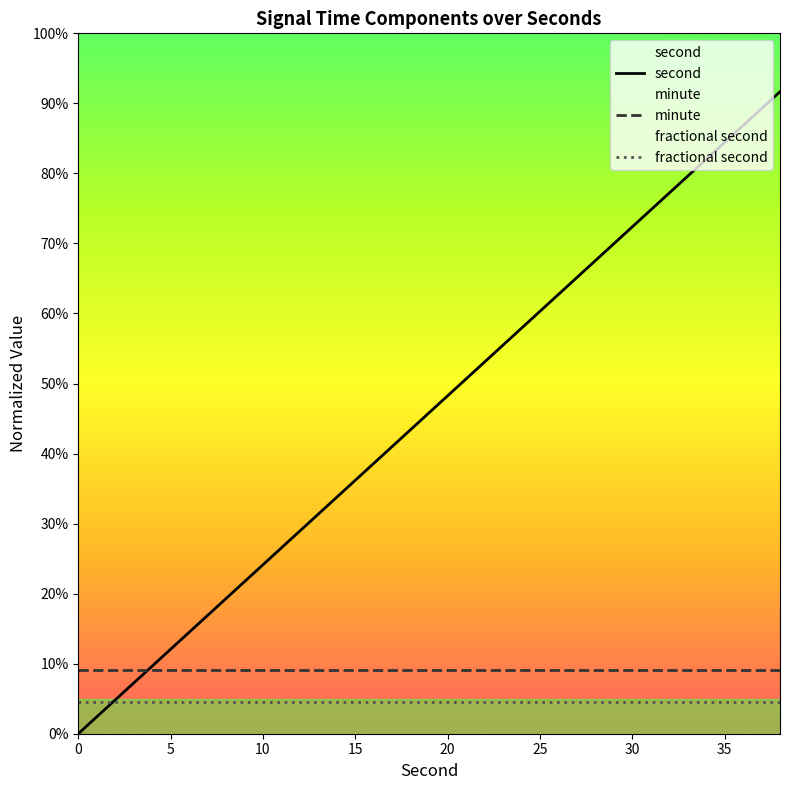

True or false: fractional second and minute cross at least once.

False